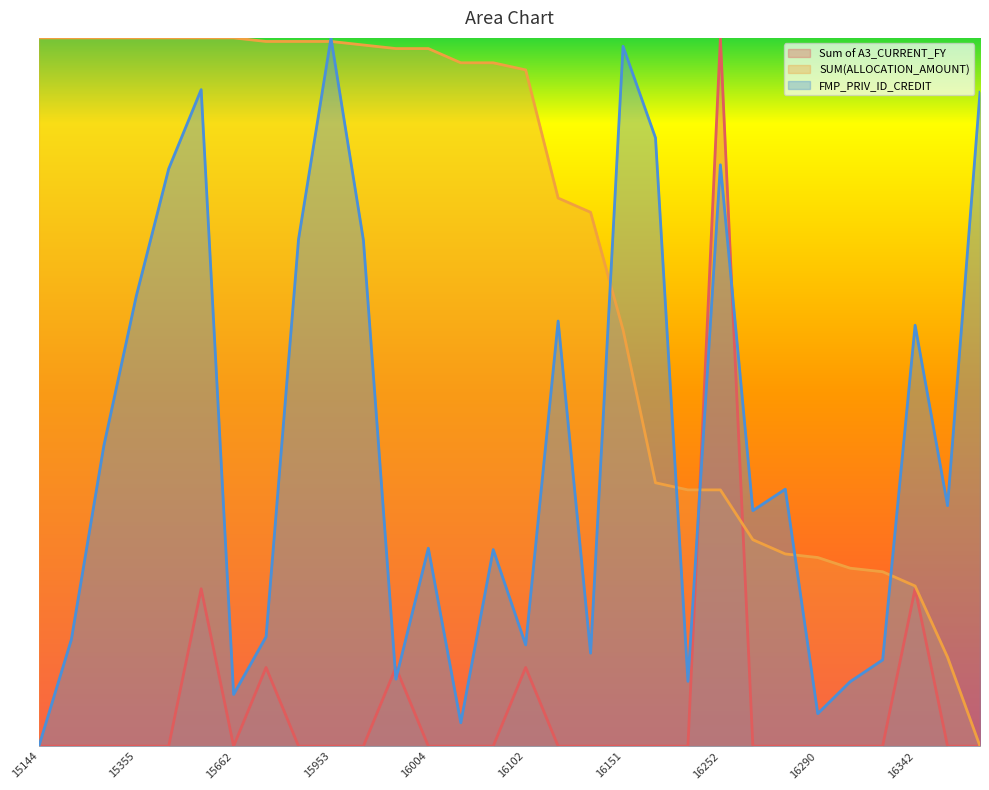

The value of FMP_PRIV_ID_CREDIT at 16309 is 0.1. True or false?

True